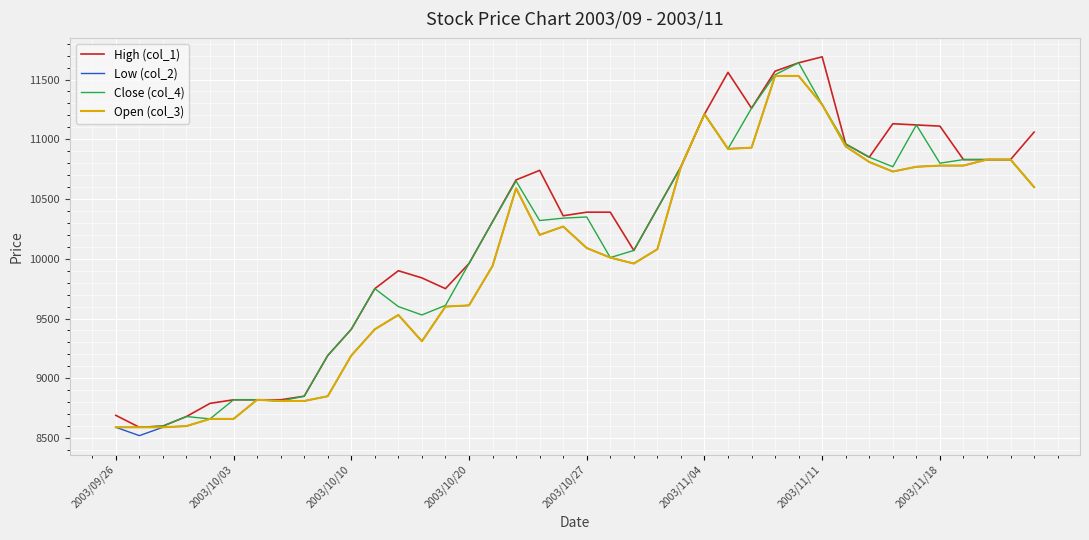

What is the highest value of the Open (col_3) series?

11530